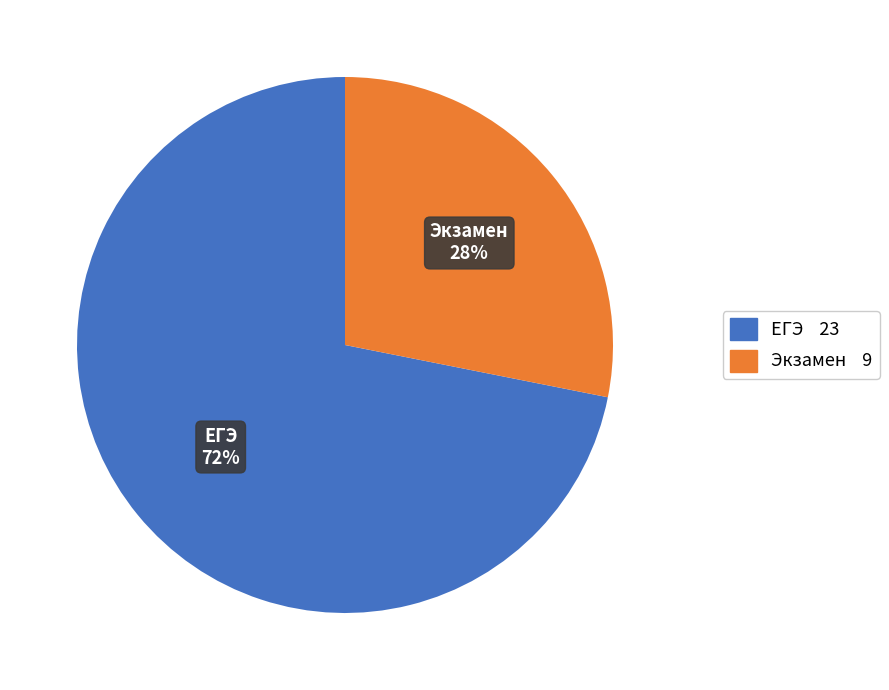

How many segments does this pie chart have?

2